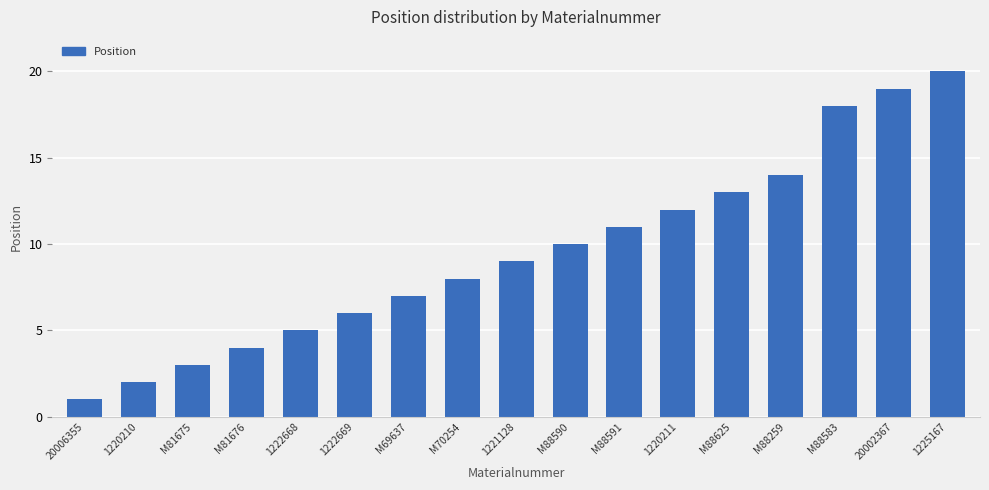

List the labels in order of value, smallest first.

20006355, 1220210, M81675, M81676, 1222668, 1222669, M69637, M70254, 1221128, M88590, M88591, 1220211, M88625, M88259, M88583, 20002367, 1225167